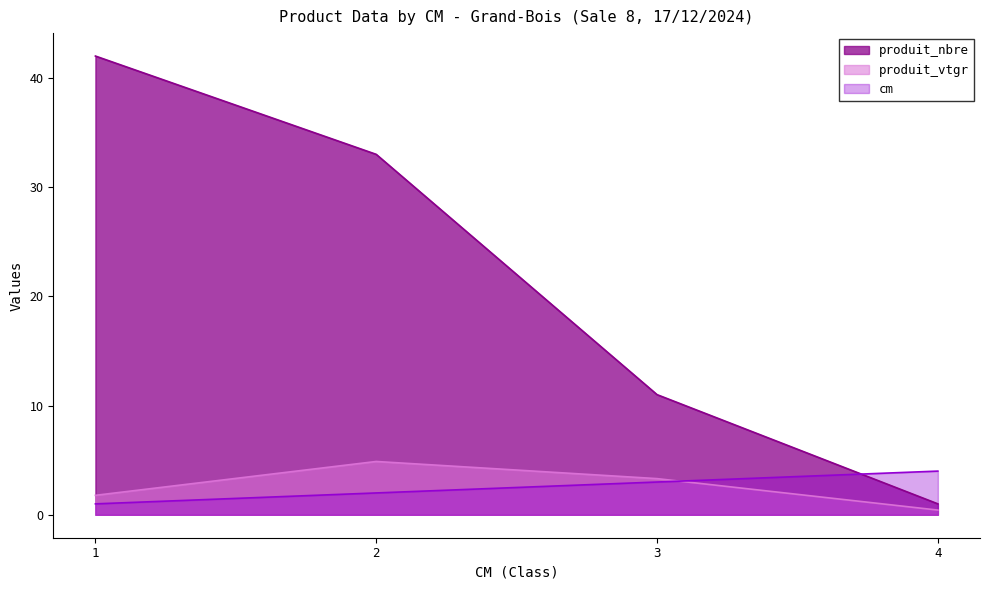

What is the spread (max minus min) of values at 2?

31.0